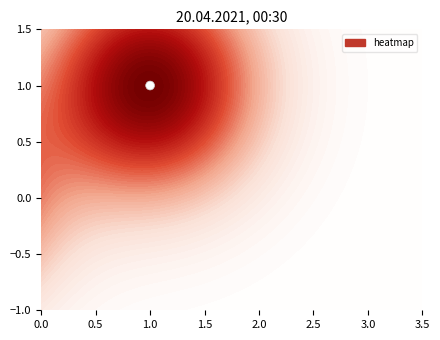

What is the sum of the values at 0.5 and 0.0?

1